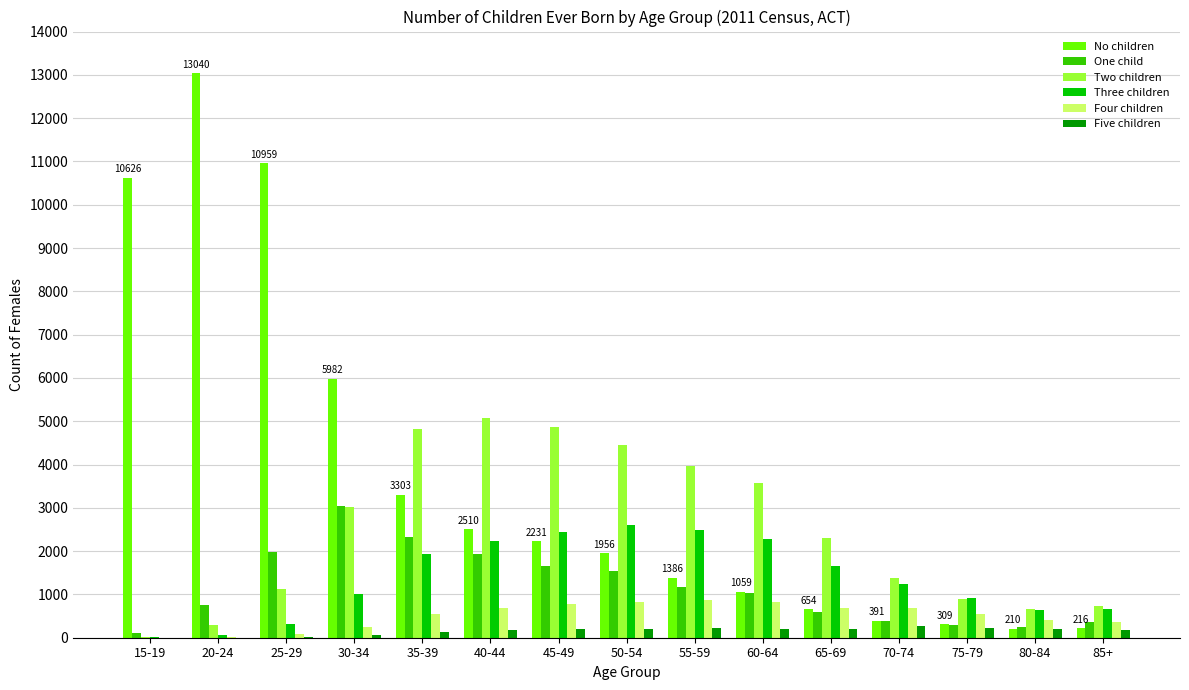

Are the bars grouped side by side (vs. stacked)?

Yes